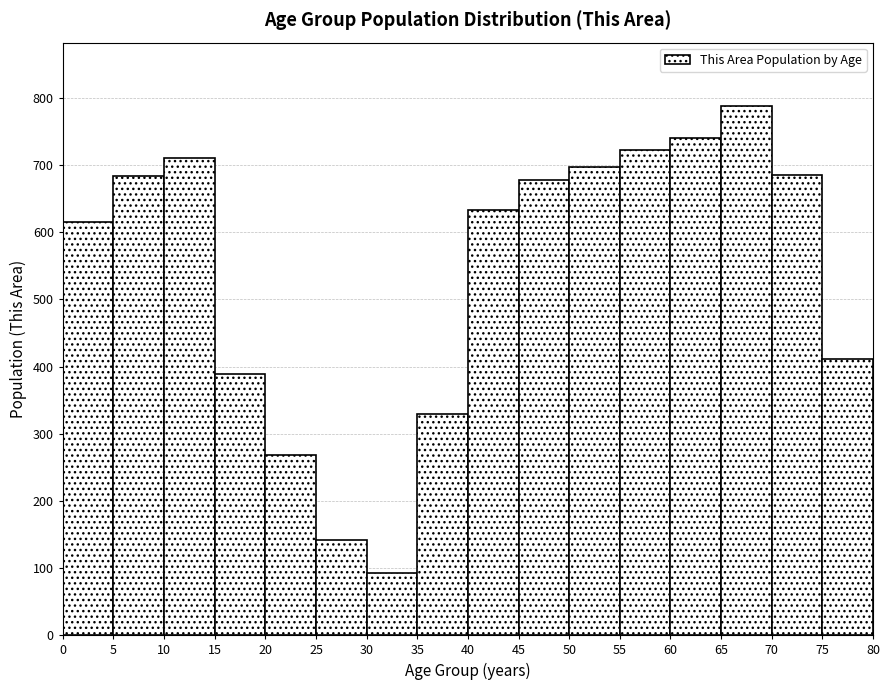

Reading left to right, list every bar in this chart as the range it spans on the x-axis followed by its height. The values are not printed on the chart, so give them approximately, as read against the axis.

0 to 5: 620
5 to 10: 680
10 to 15: 710
15 to 20: 390
20 to 25: 270
25 to 30: 140
30 to 35: 90
35 to 40: 330
40 to 45: 630
45 to 50: 680
50 to 55: 700
55 to 60: 720
60 to 65: 740
65 to 70: 790
70 to 75: 690
75 to 80: 410